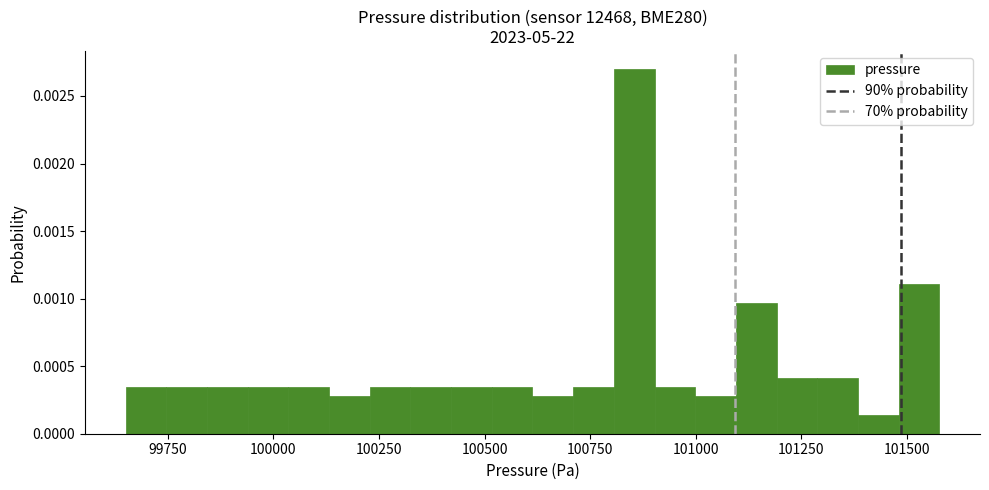

Read against the x-axis, roughly where is the centre of the tallest bar?

100850